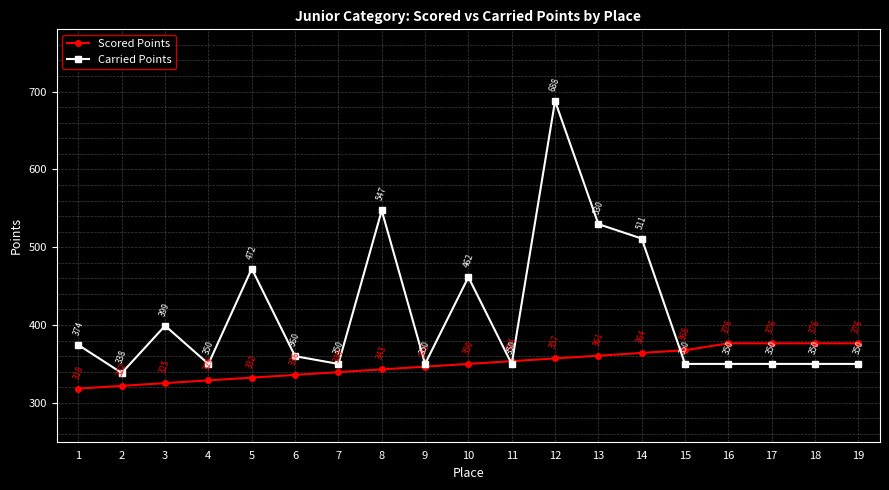

Where is the first local minimum for Carried Points?

2